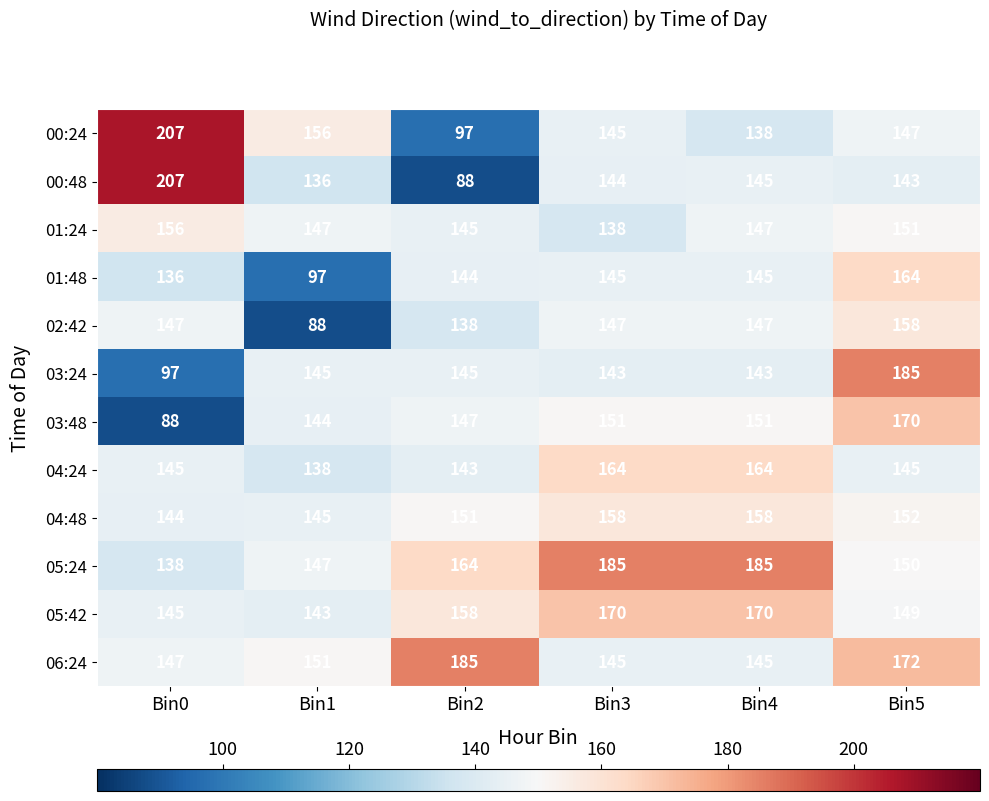

Between Bin0 and Bin1, which series saw the biggest shift?

00:48